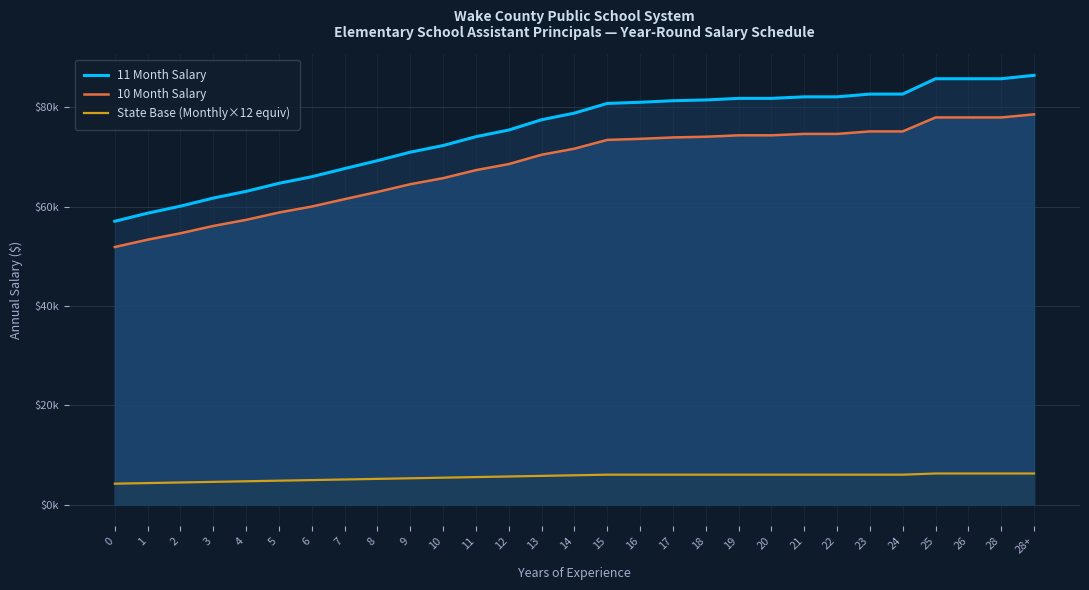

What are all the series names shown in the legend?

11 Month Salary, 10 Month Salary, State Base (Monthly×12 equiv)